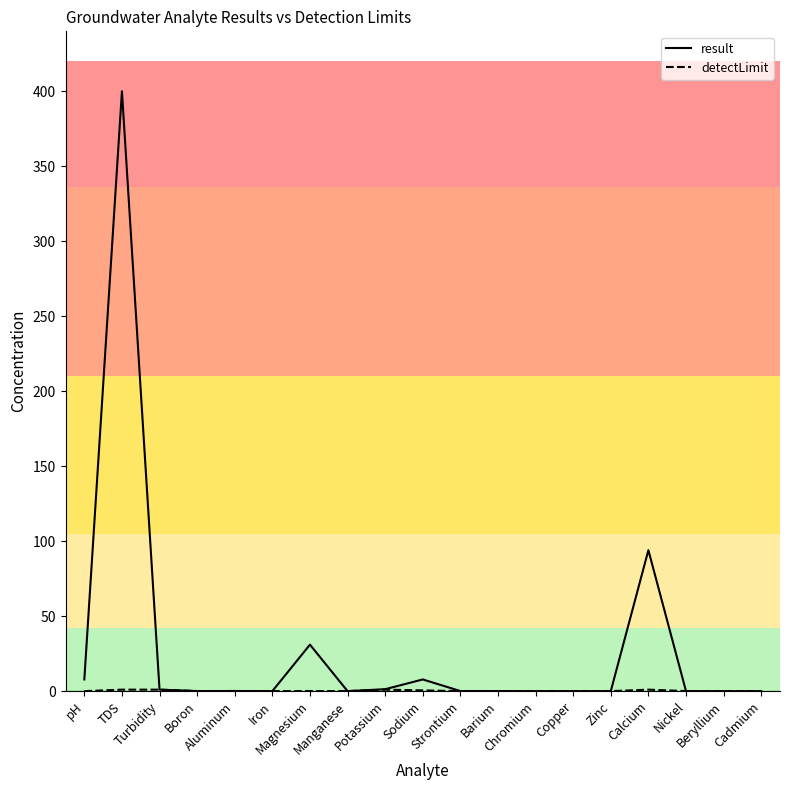

Which series has the widest spread of values?

result